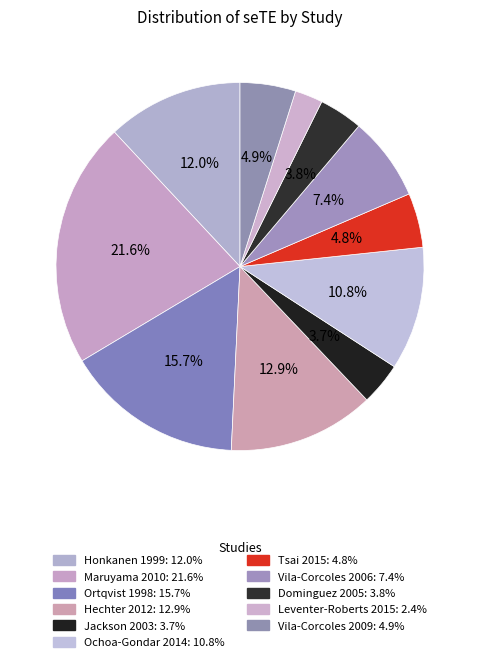

What is the smallest slice in the pie chart?

Leventer-Roberts 2015